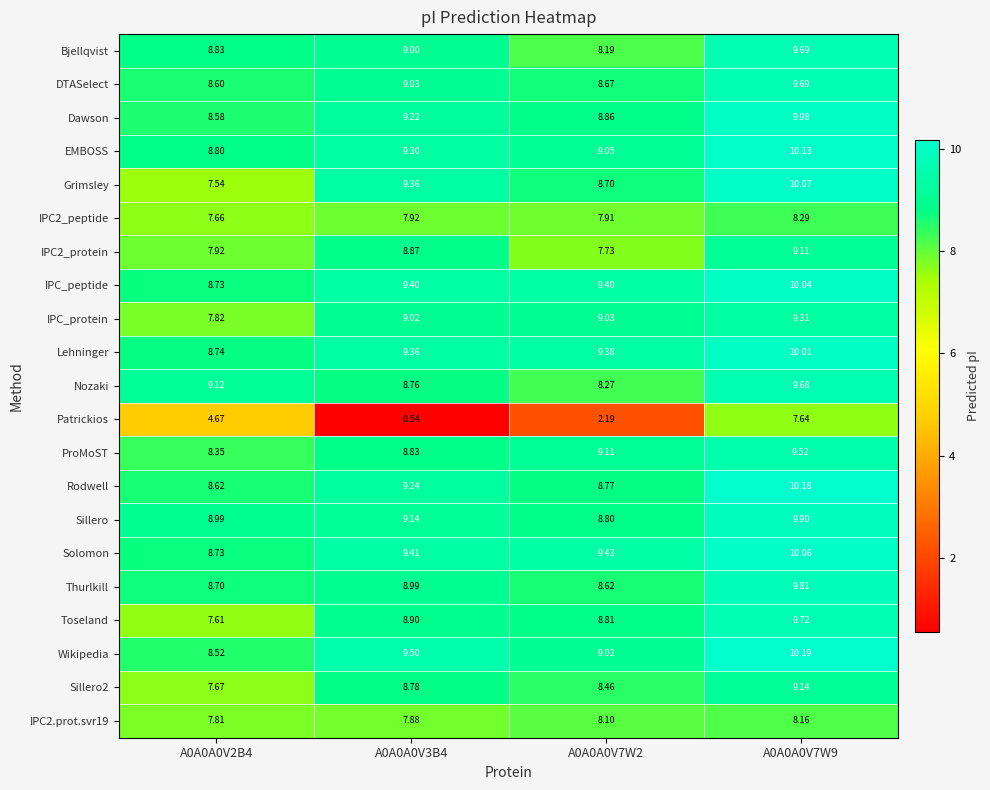

Which series has the largest total across all categories?

Solomon